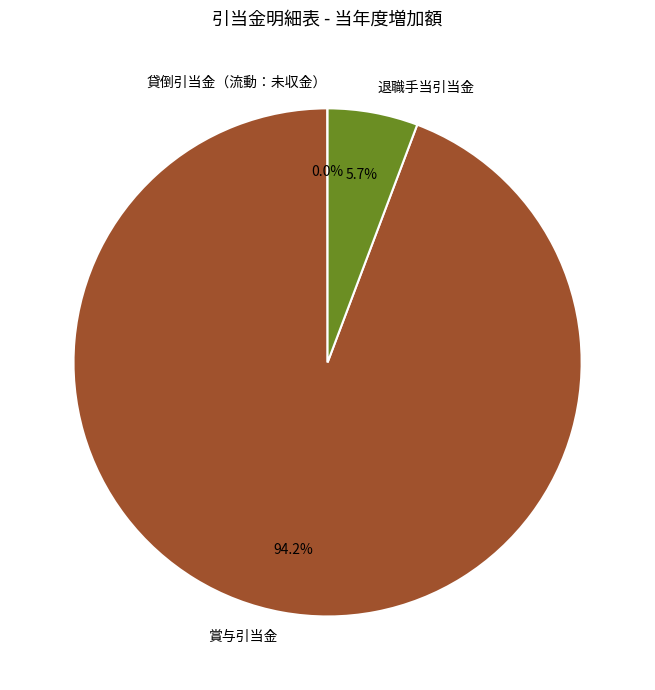

Which category has the biggest portion of the pie?

賞与引当金